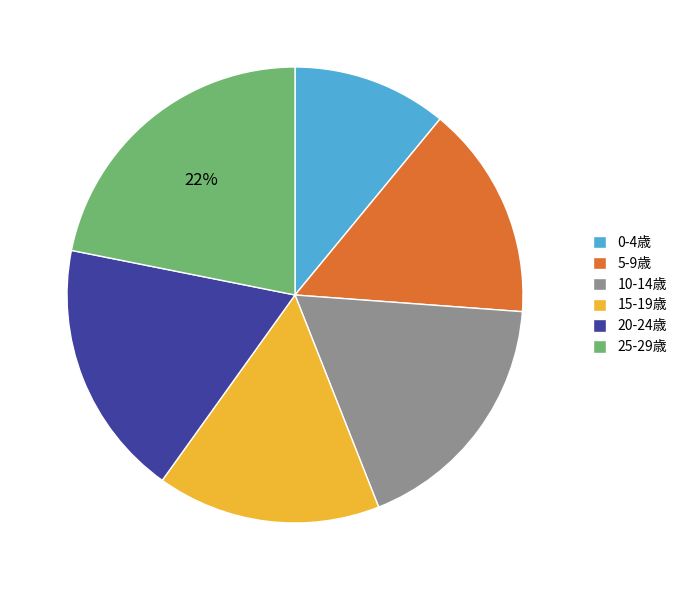

Is it true that 25-29歳 is 34% of the pie?

False